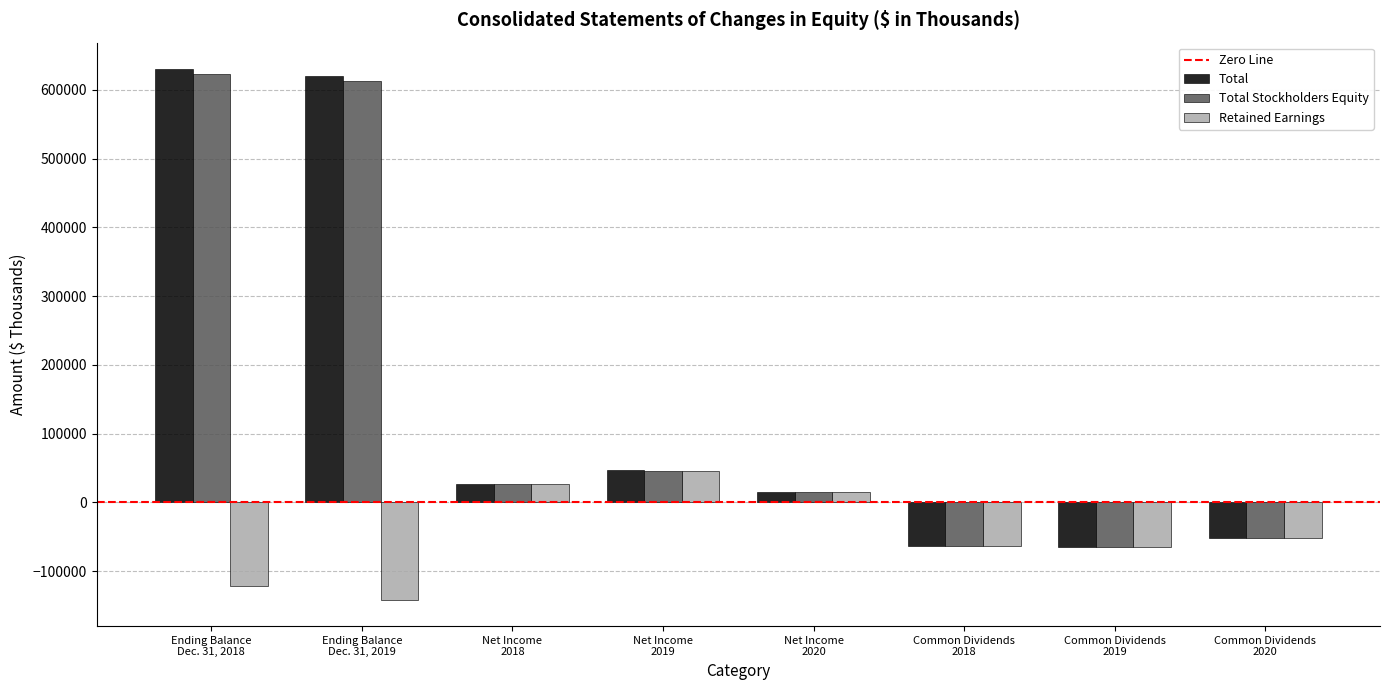

What is the sum of all Total Stockholders Equity values?

1142744